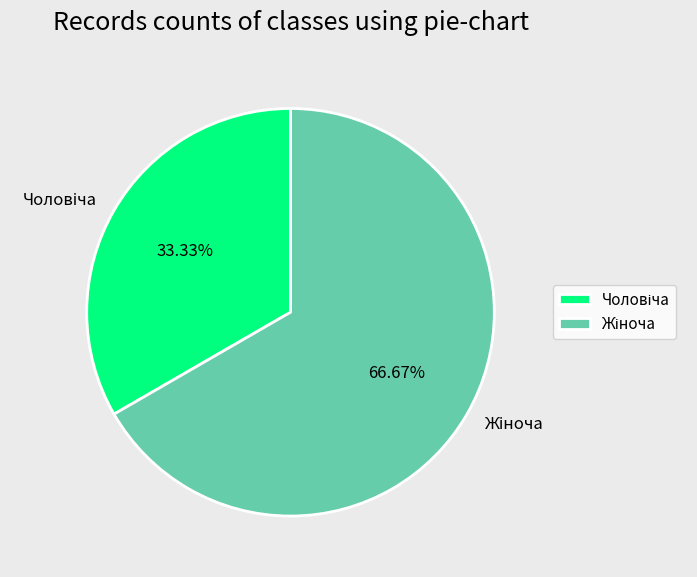

Is there a majority slice in this chart?

Yes